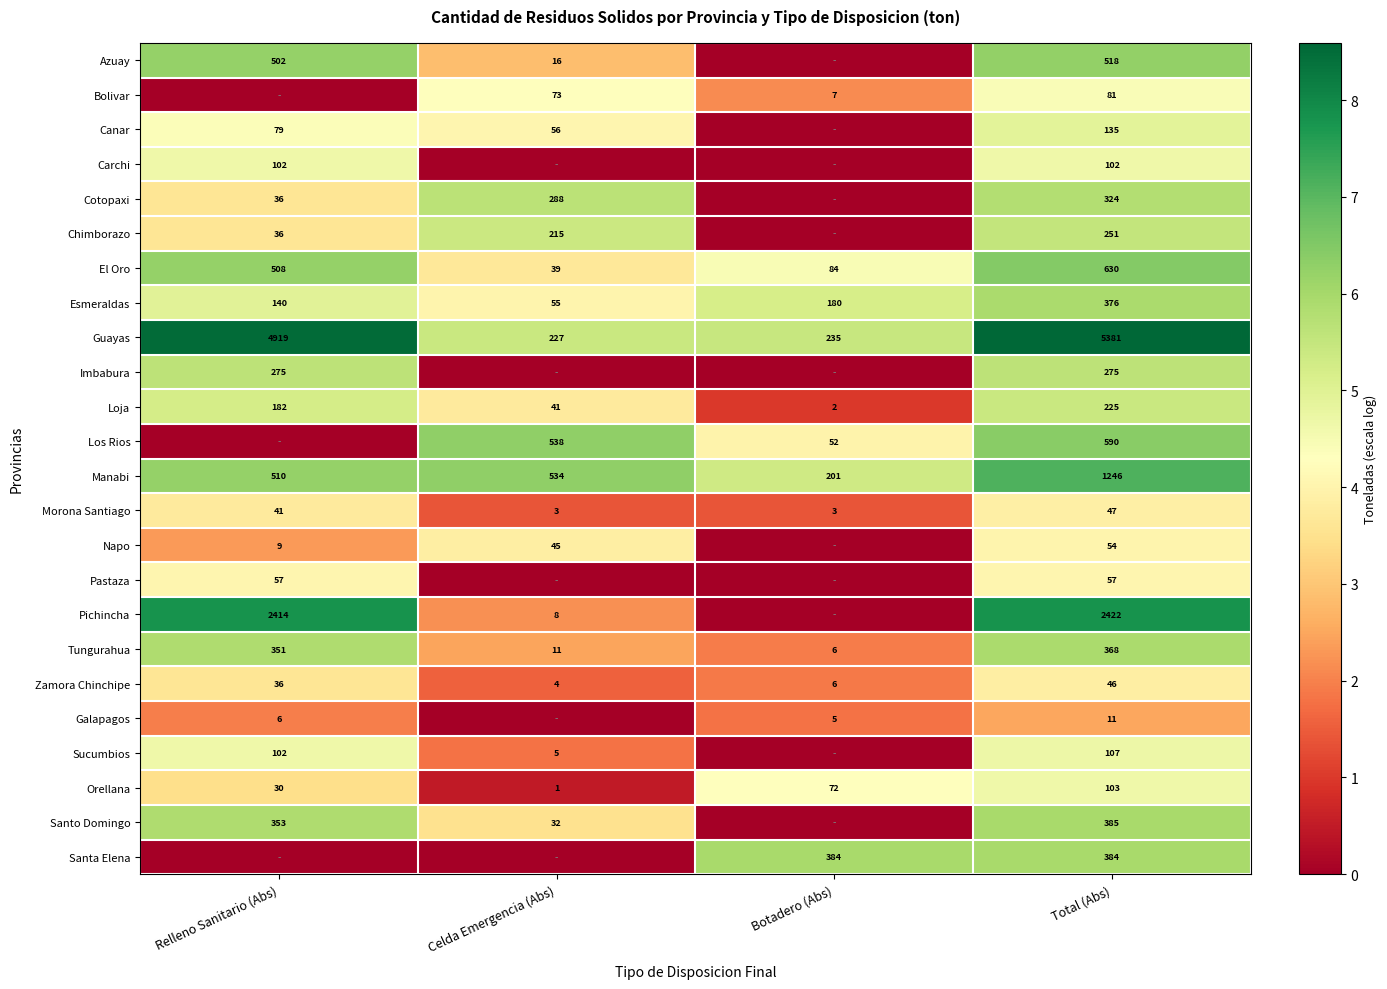

At which label does Esmeraldas reach its peak?

Total (Abs)